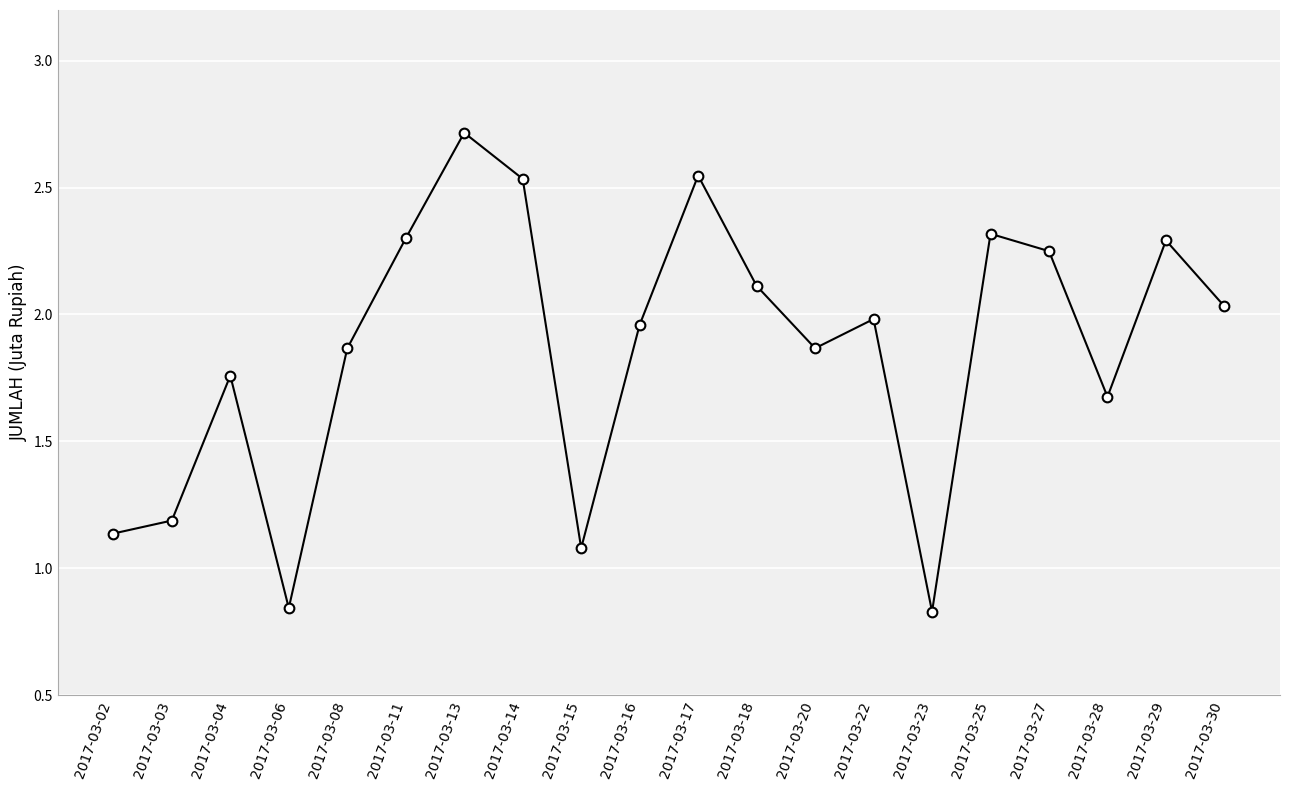

What is the difference between the values at 2017-03-11 and 2017-03-20?

0.4